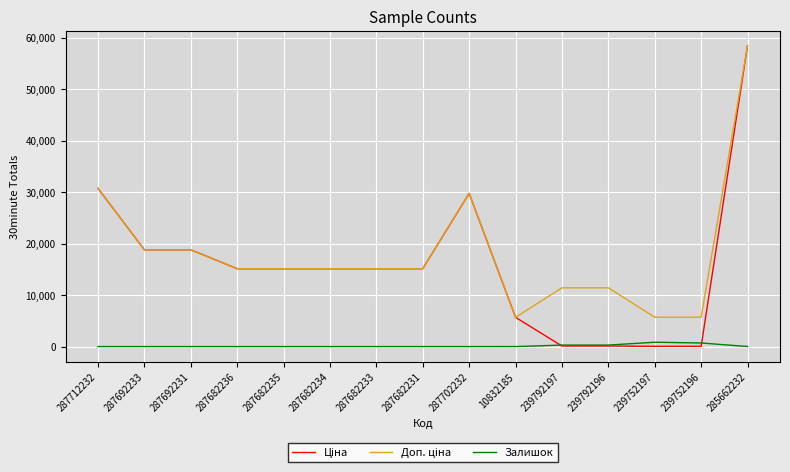

How many values in the Залишок series exceed 0?

6